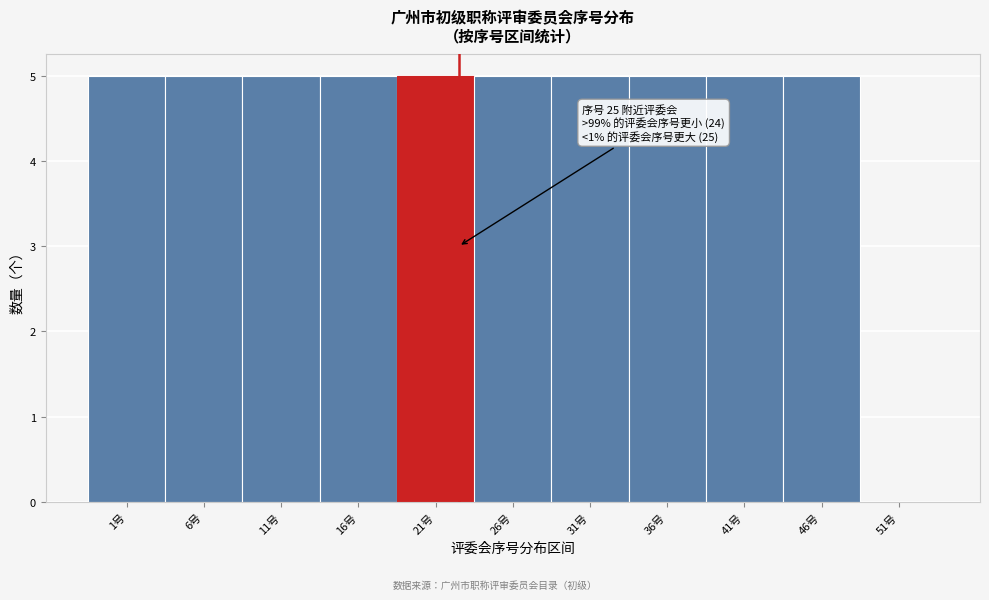

Reading left to right, transcribe all the data shown in this chart.

1号=5	6号=5	11号=5	16号=5	21号=5	26号=5	31号=5	36号=5	41号=5	46号=5	51号=0